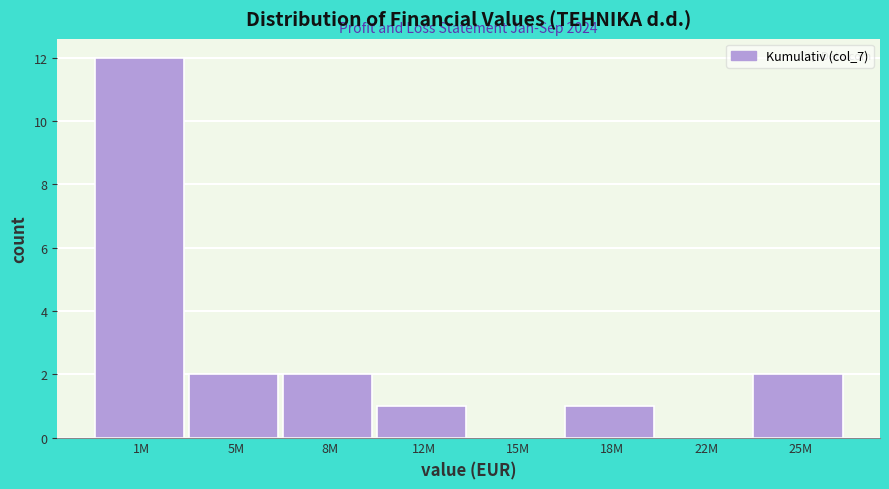

Reading left to right, list all the values displayed in this chart.

1M=12	5M=2	8M=2	12M=1	15M=0	18M=1	22M=0	25M=2